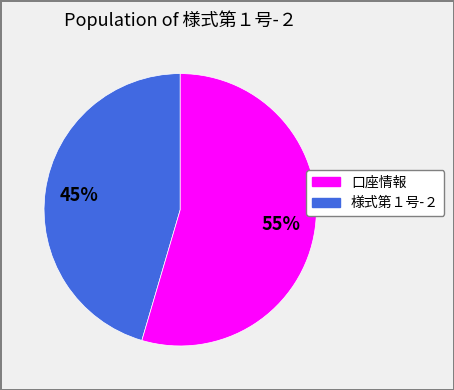

To the nearest percent, what is the average slice percentage?

50%